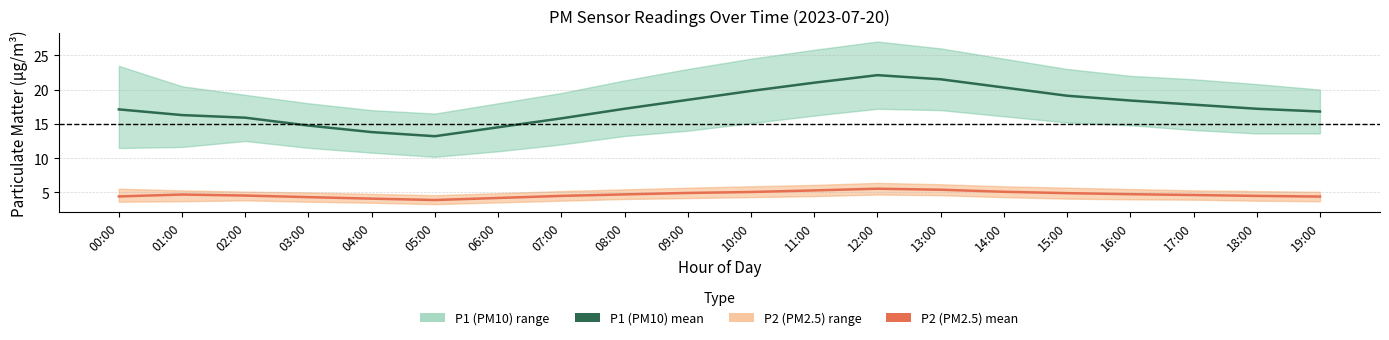

Reading right to left, list all the values displayed in this chart.

P1 (PM10) mean: 16.8	17.2	17.8	18.4	19.1	20.3	21.5	22.1	21.0	19.8	18.5	17.2	15.8	14.5	13.2	13.8	14.8	15.9	16.3	17.1
P2 (PM2.5) mean: 4.4	4.5	4.6	4.8	4.9	5.1	5.4	5.5	5.3	5.1	4.9	4.7	4.5	4.2	3.9	4.1	4.3	4.5	4.7	4.4